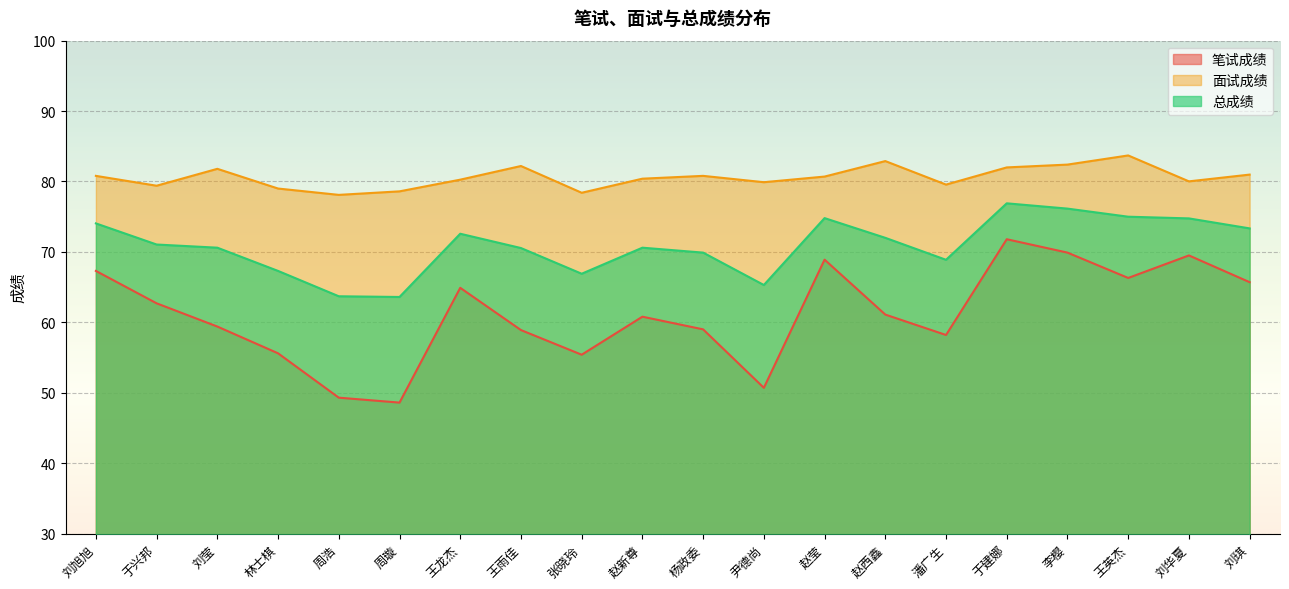

What is the minimum value shown in the chart?

48.6